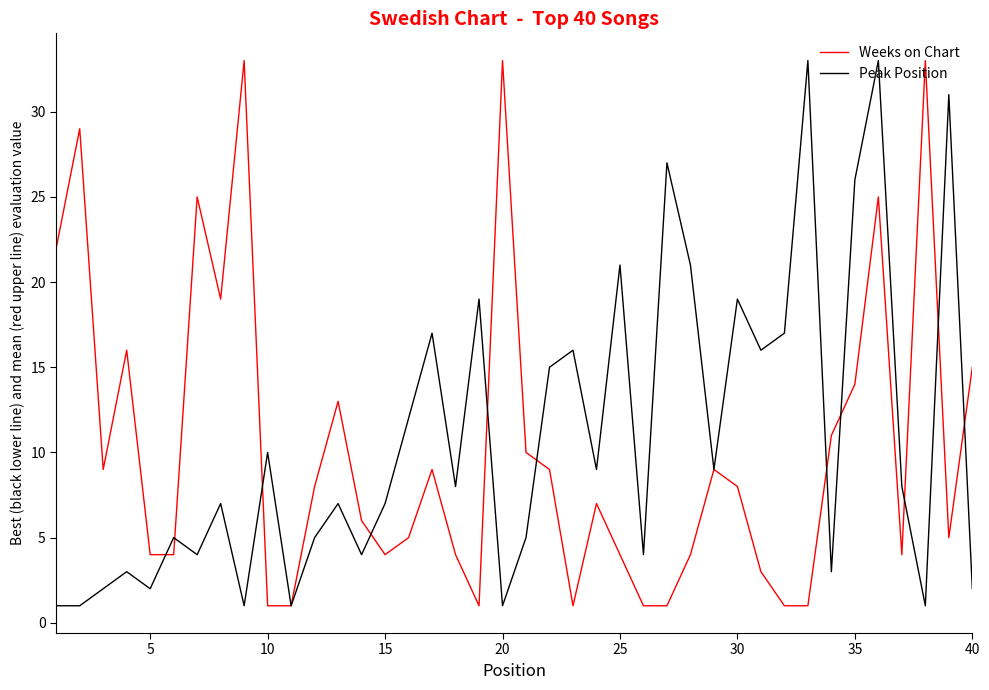

Which series has the largest total across all categories?

Peak Position